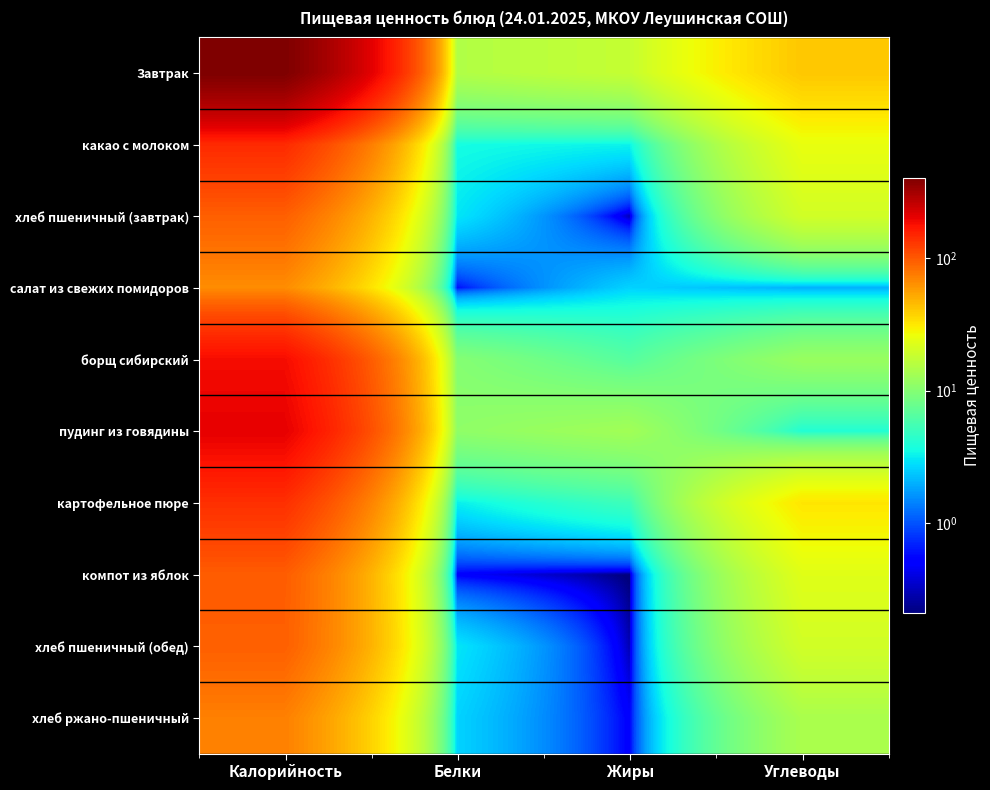

At Углеводы, list the series in order from largest to smallest.

Завтрак, картофельное пюре, какао с молоком, компот из яблок, хлеб пшеничный (завтрак), хлеб пшеничный (обед), хлеб ржано-пшеничный, борщ сибирский, пудинг из говядины, салат из свежих помидоров